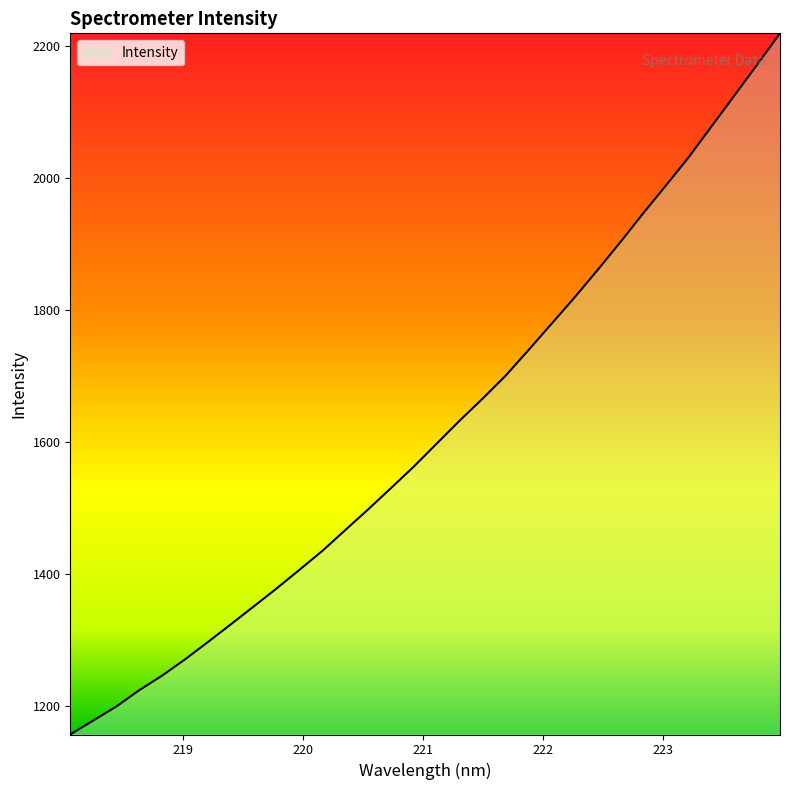

What is the difference between the maximum and minimum values?

1063.6